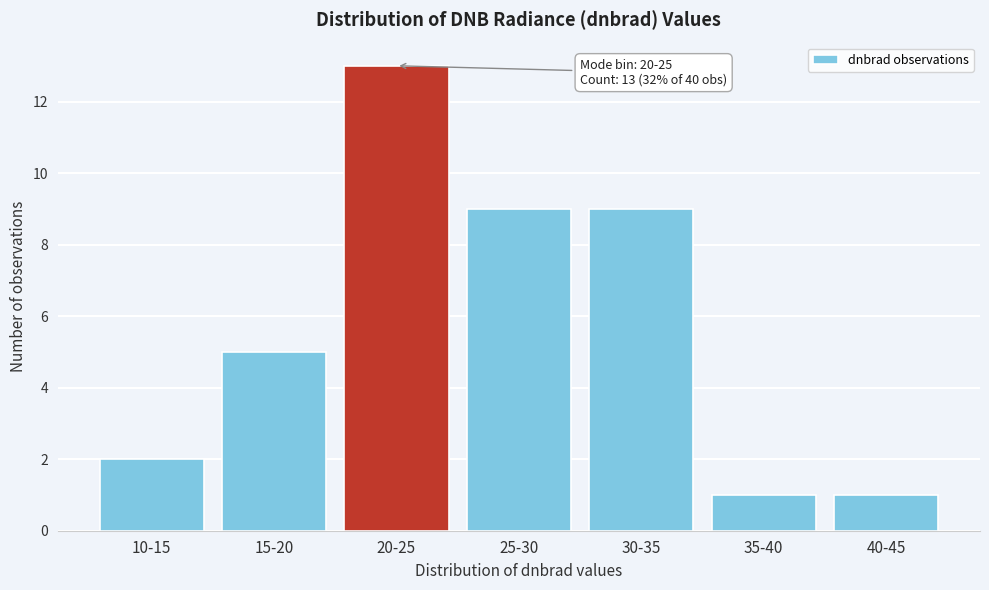

Reading left to right, what are all the values shown in this chart?

2	5	13	9	9	1	1